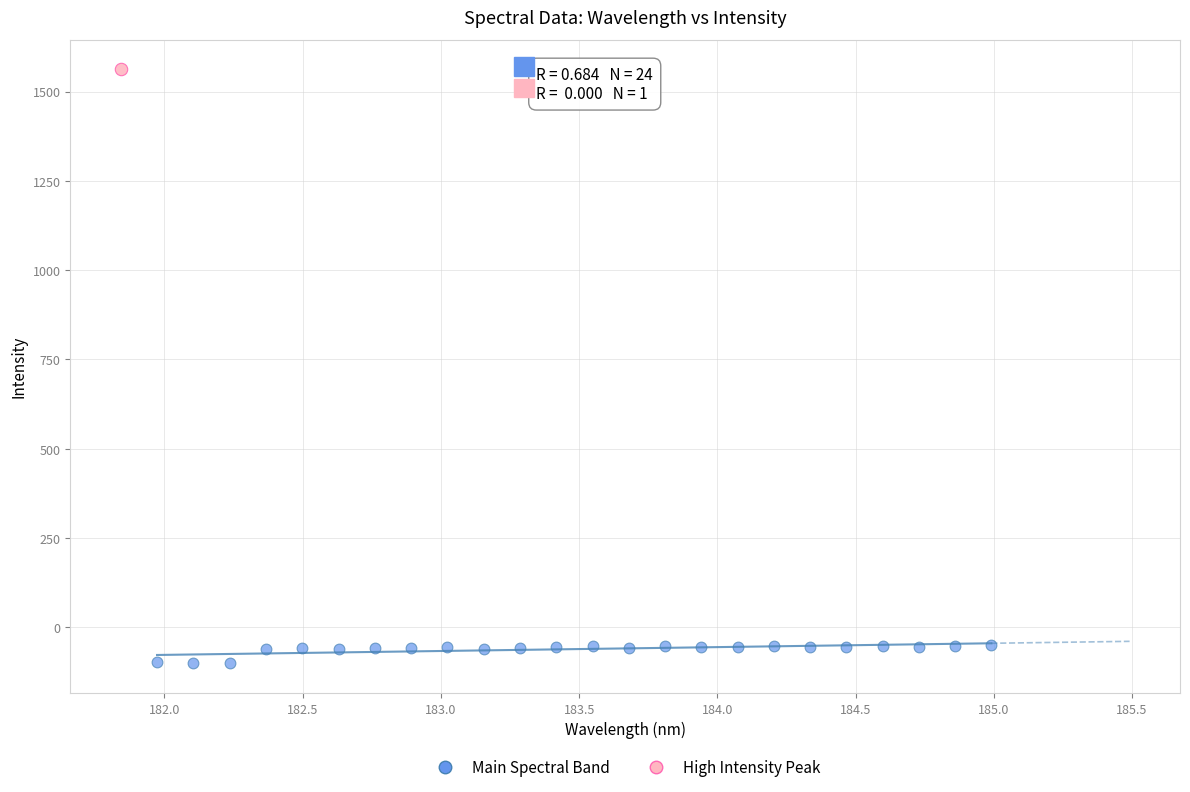

What are all the series names shown in the legend?

Main Spectral Band, High Intensity Peak